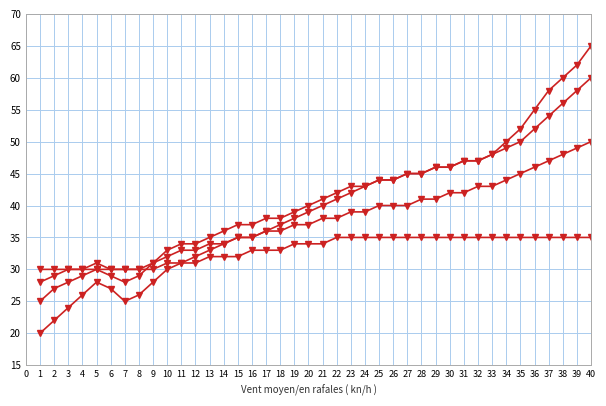

How many lines are shown in the chart?

4